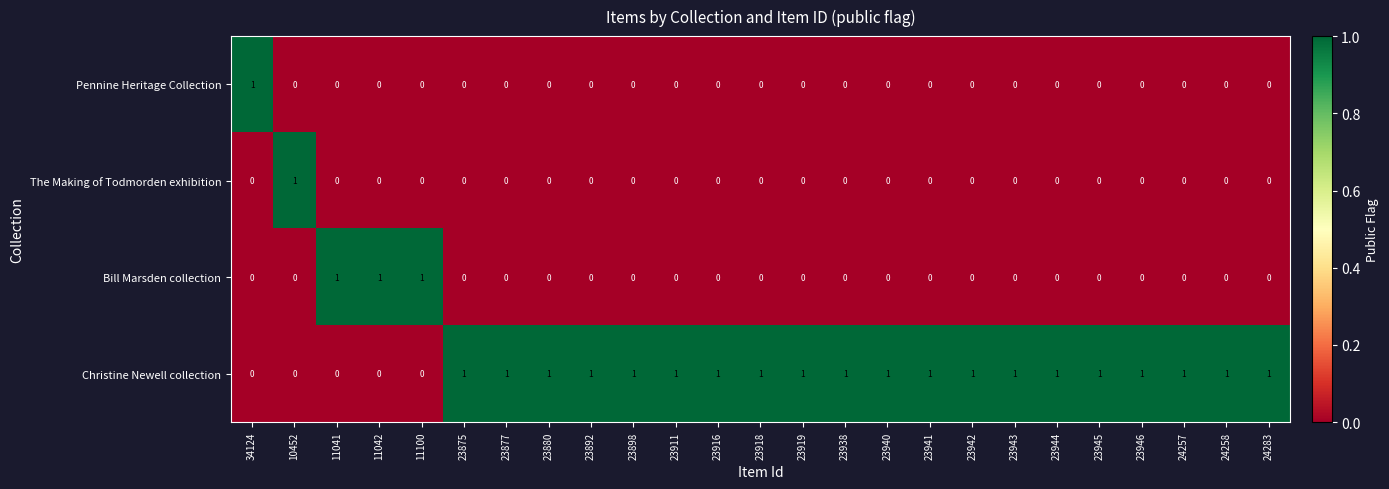

True or false: Bill Marsden collection has a value of 0 at 23941.

True